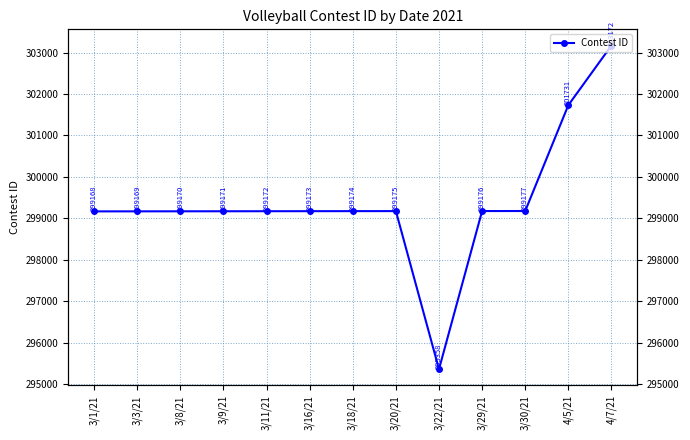

What is the approximate value at 3/29/21, to the nearest 50?

299200